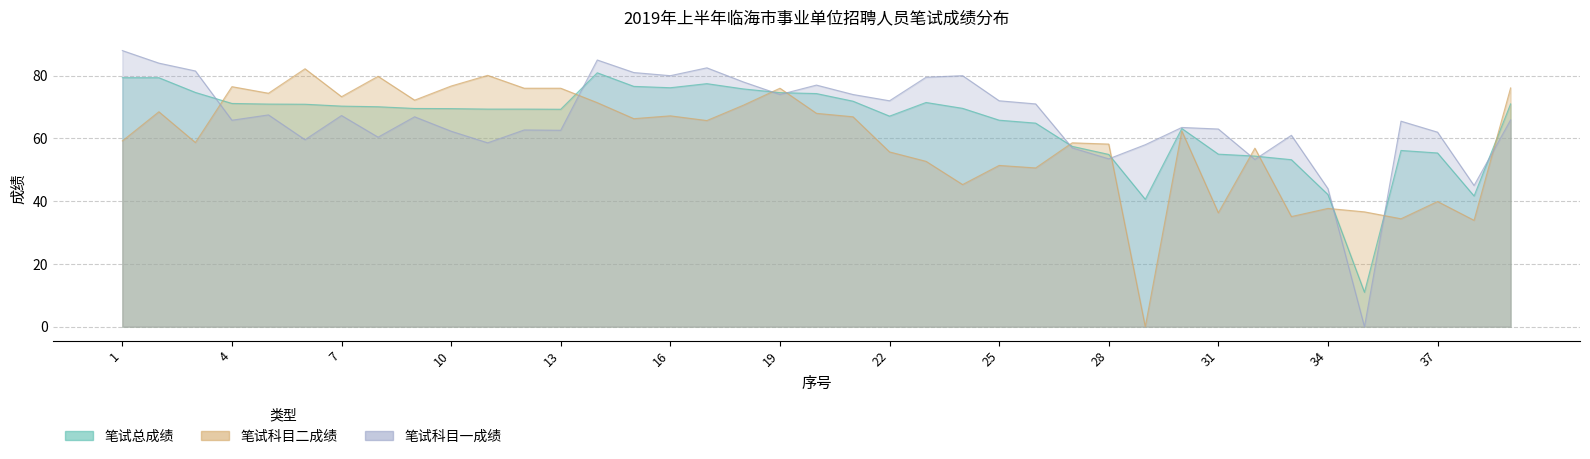

Is the value of 笔试科目一成绩 at 21 greater than the value of 笔试总成绩 at 5?

Yes